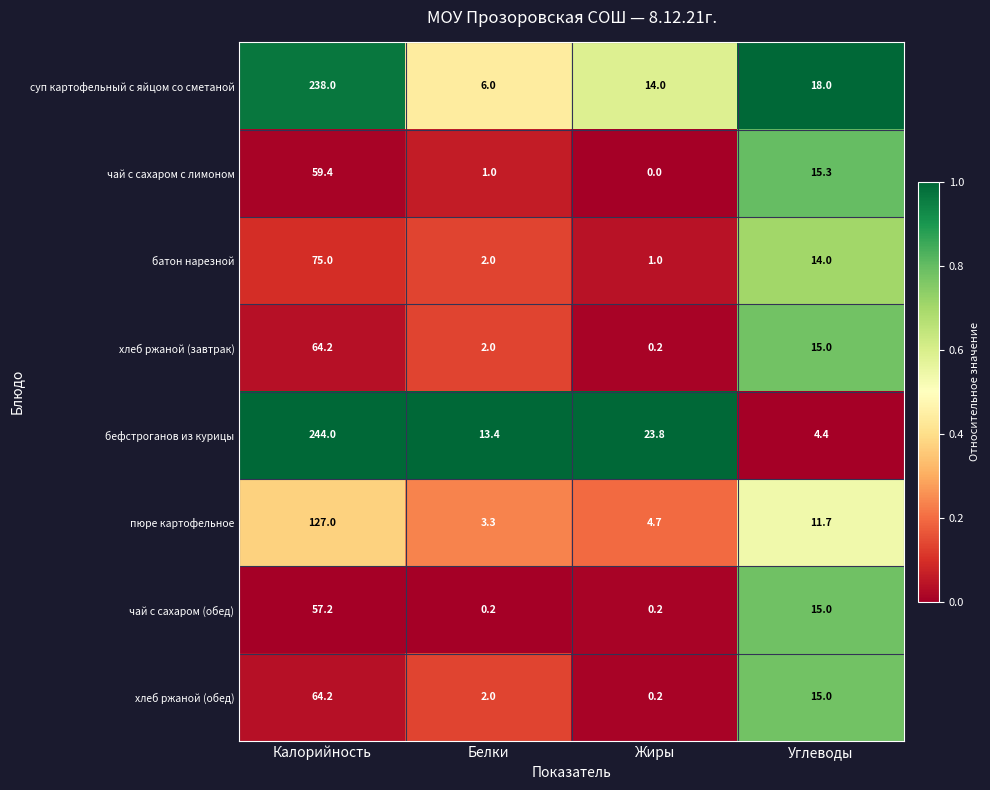

What is the spread (max minus min) of values at Углеводы?

13.6